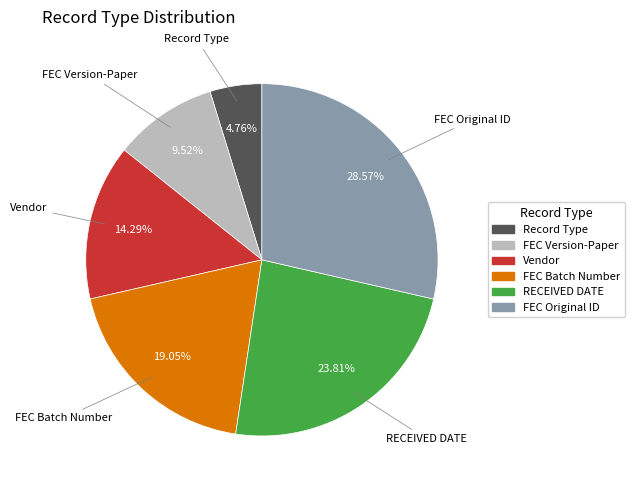

What is the ratio of the value at Record Type to the value at FEC Original ID?

0.2